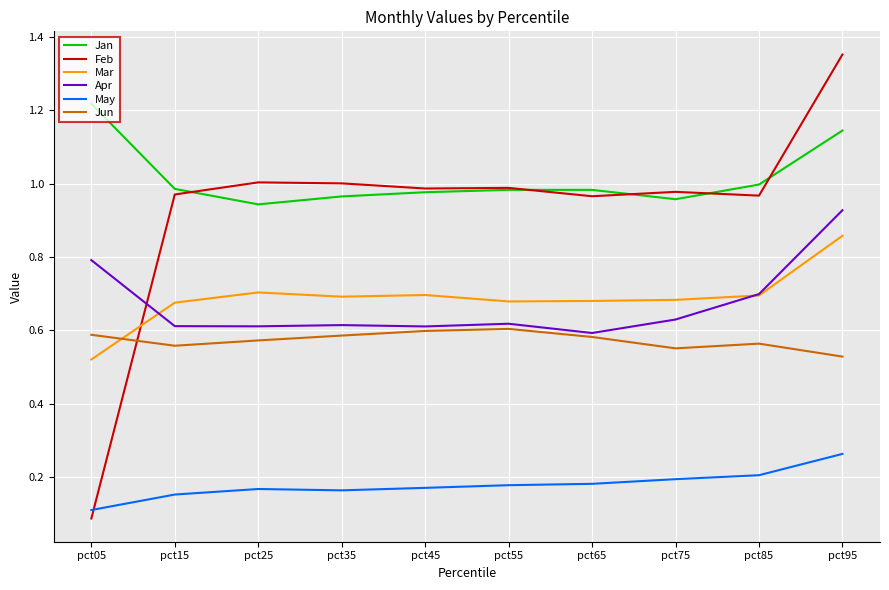

True or false: Mar and Jan cross at least once.

False